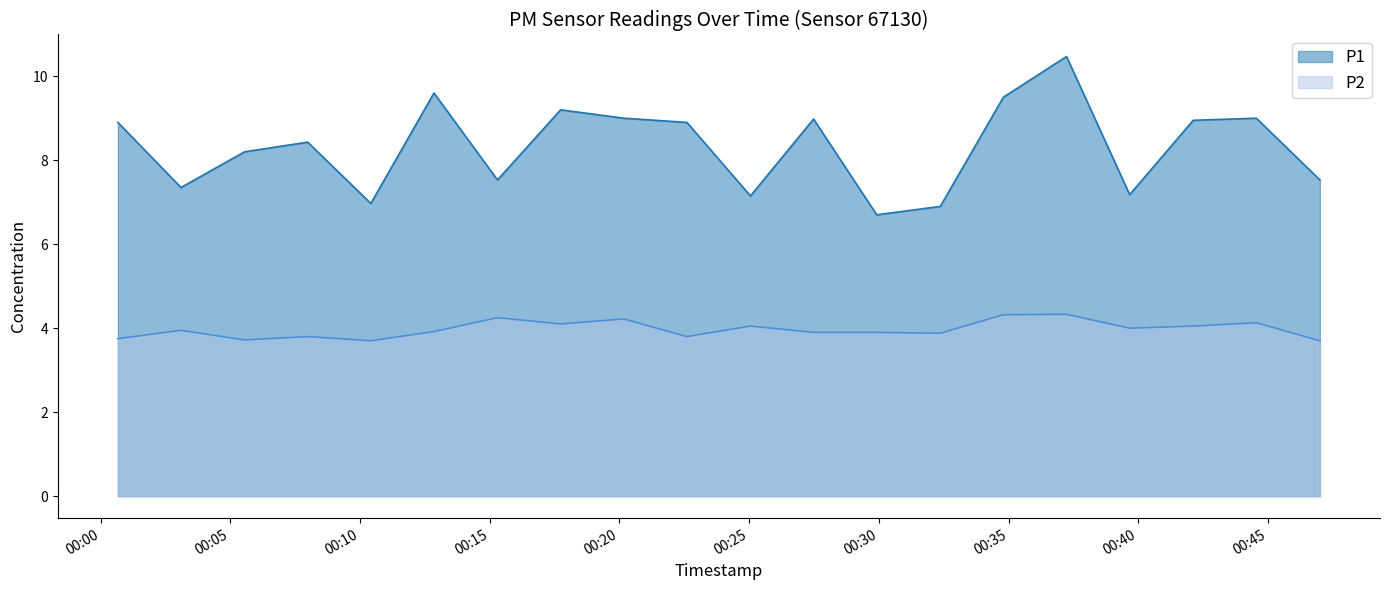

Reading right to left, what are all the values shown in this chart?

P1: 7.5	9.0	8.9	7.2	10.5	9.5	6.9	6.7	9.0	7.2	8.9	9.0	9.2	7.5	9.6	7.0	8.4	8.2	7.3	8.9
P2: 3.7	4.1	4.0	4.0	4.3	4.3	3.9	3.9	3.9	4.0	3.8	4.2	4.1	4.2	3.9	3.7	3.8	3.7	4.0	3.8